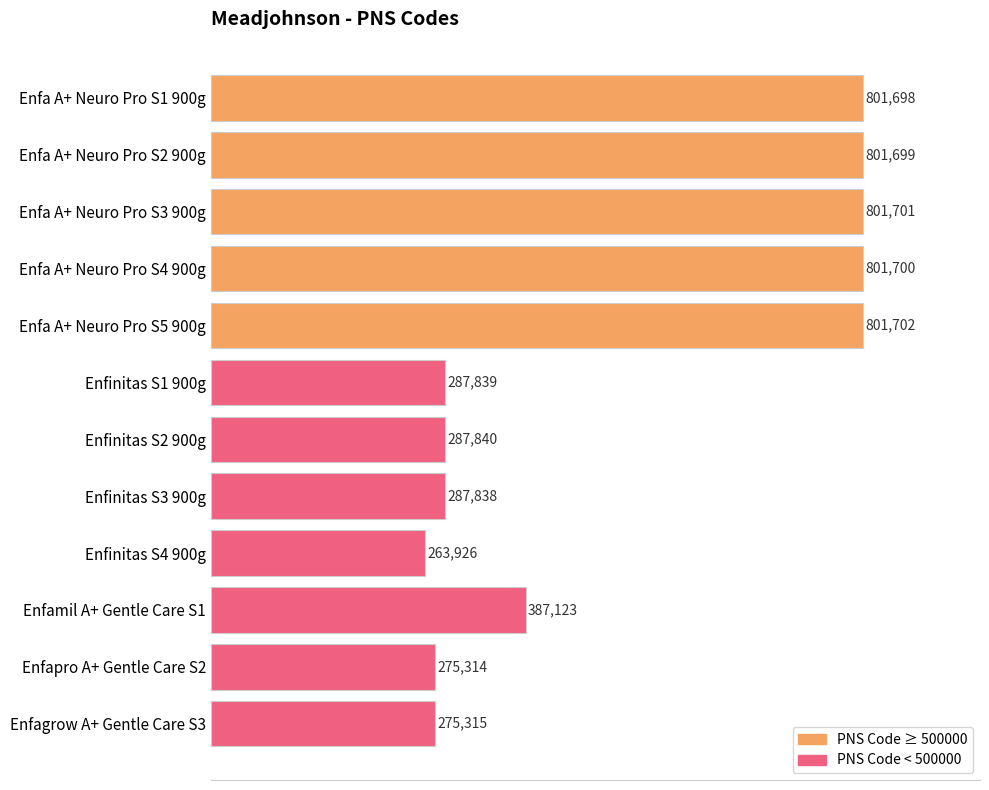

List the labels in order of value, largest first.

Enfa A+ Neuro Pro S5 900g, Enfa A+ Neuro Pro S3 900g, Enfa A+ Neuro Pro S4 900g, Enfa A+ Neuro Pro S2 900g, Enfa A+ Neuro Pro S1 900g, Enfamil A+ Gentle Care S1, Enfinitas S2 900g, Enfinitas S1 900g, Enfinitas S3 900g, Enfagrow A+ Gentle Care S3, Enfapro A+ Gentle Care S2, Enfinitas S4 900g